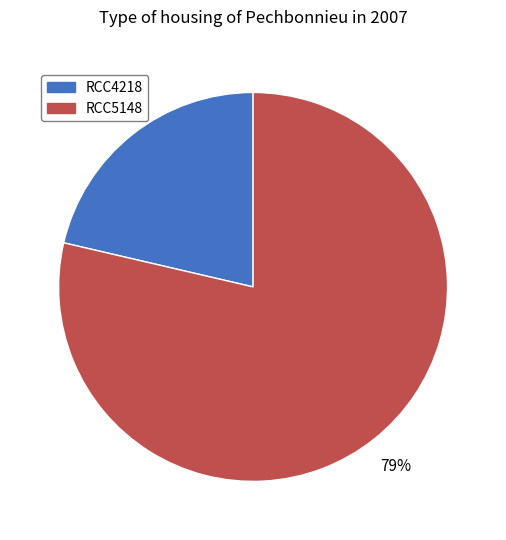

To the nearest percent, what is the combined percentage of RCC5148 and RCC4218?

100%